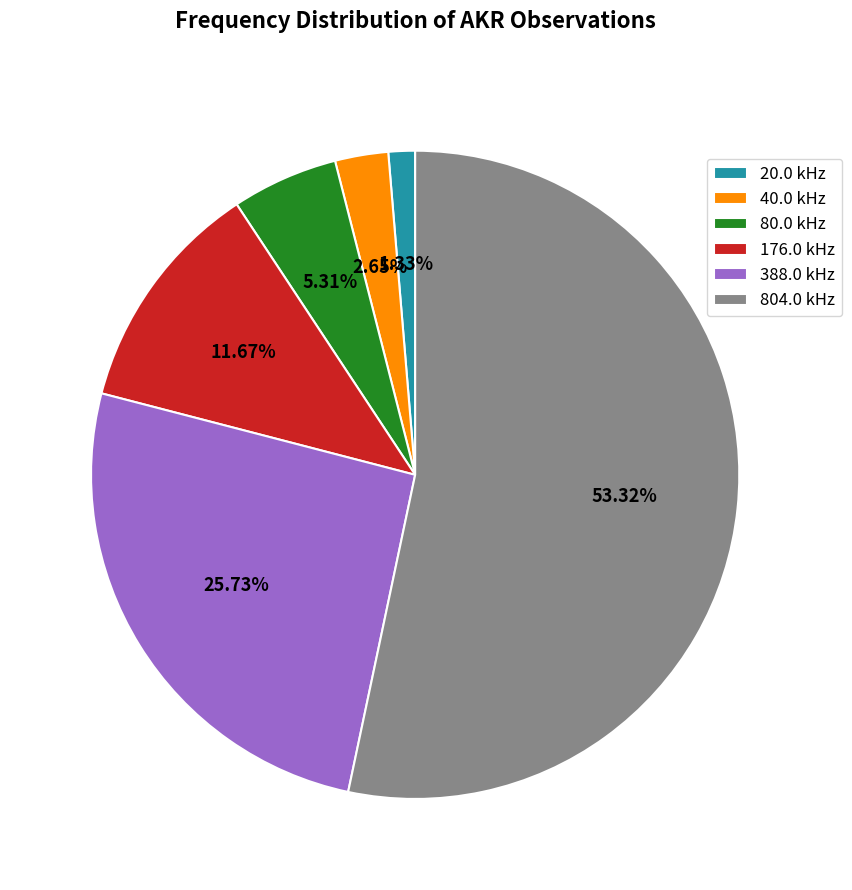

What percentage is the 20.0 slice, to the nearest percent?

1%